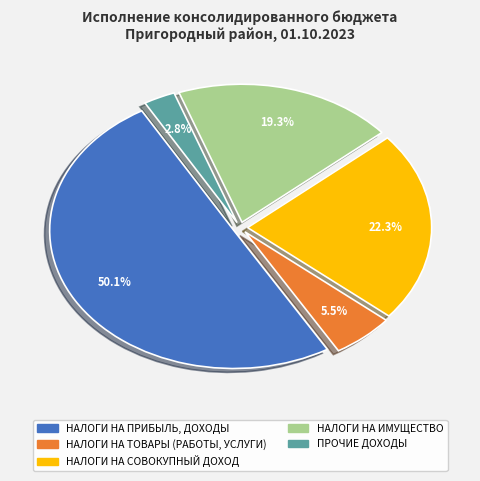

Is the sum of НАЛОГИ НА СОВОКУПНЫЙ ДОХОД and ПРОЧИЕ ДОХОДЫ greater than half?

No